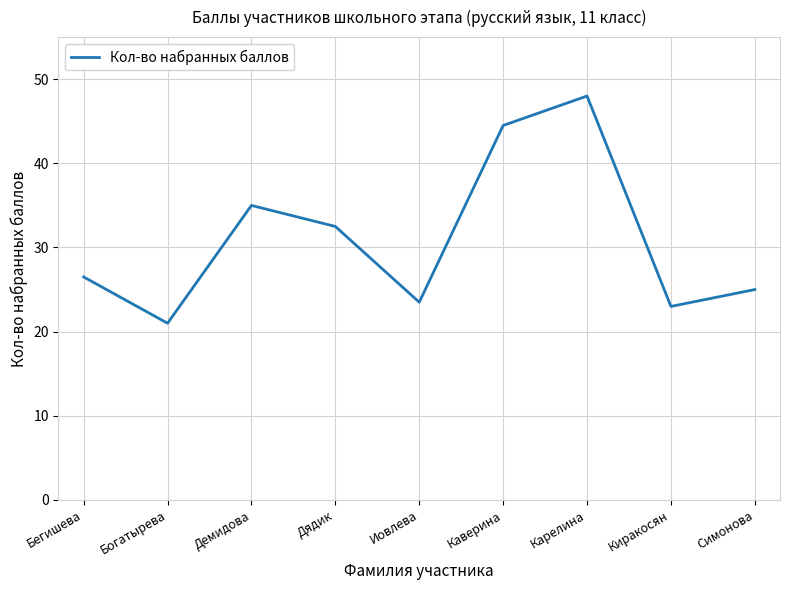

Approximately how many times larger is the value at Бегишева compared to Демидова?

0.8